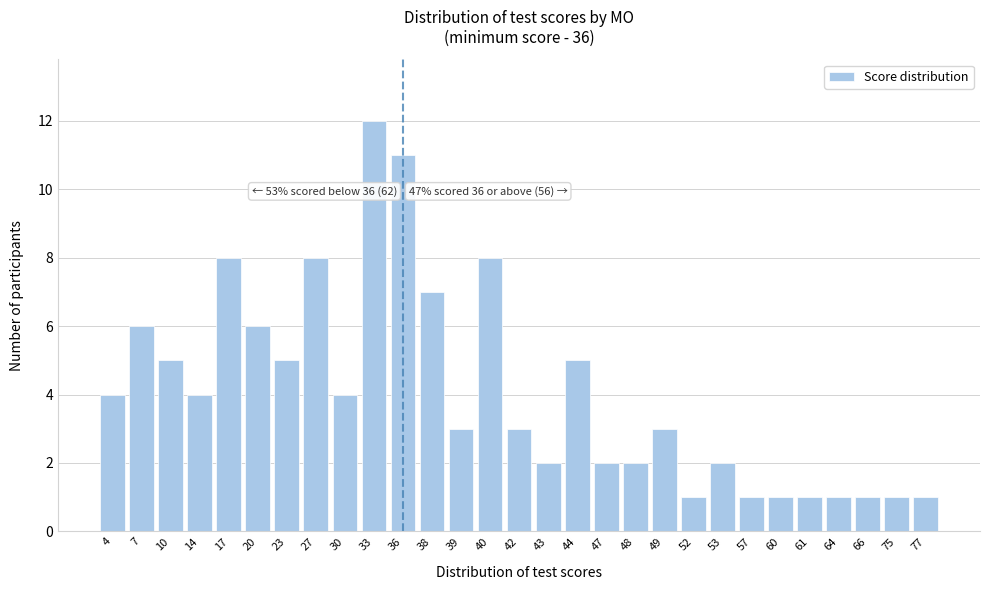

Reading left to right, transcribe all the data shown in this chart.

4	6	5	4	8	6	5	8	4	12	11	7	3	8	3	2	5	2	2	3	1	2	1	1	1	1	1	1	1